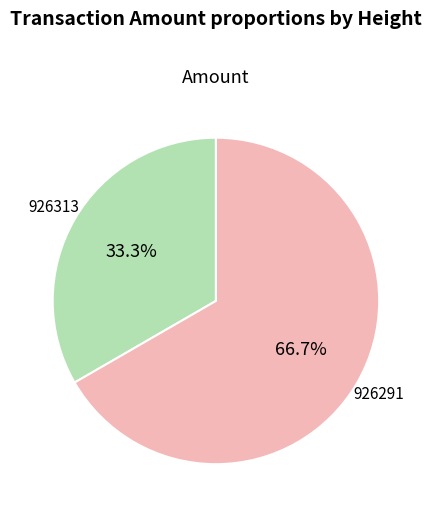

How many segments does this pie chart have?

2